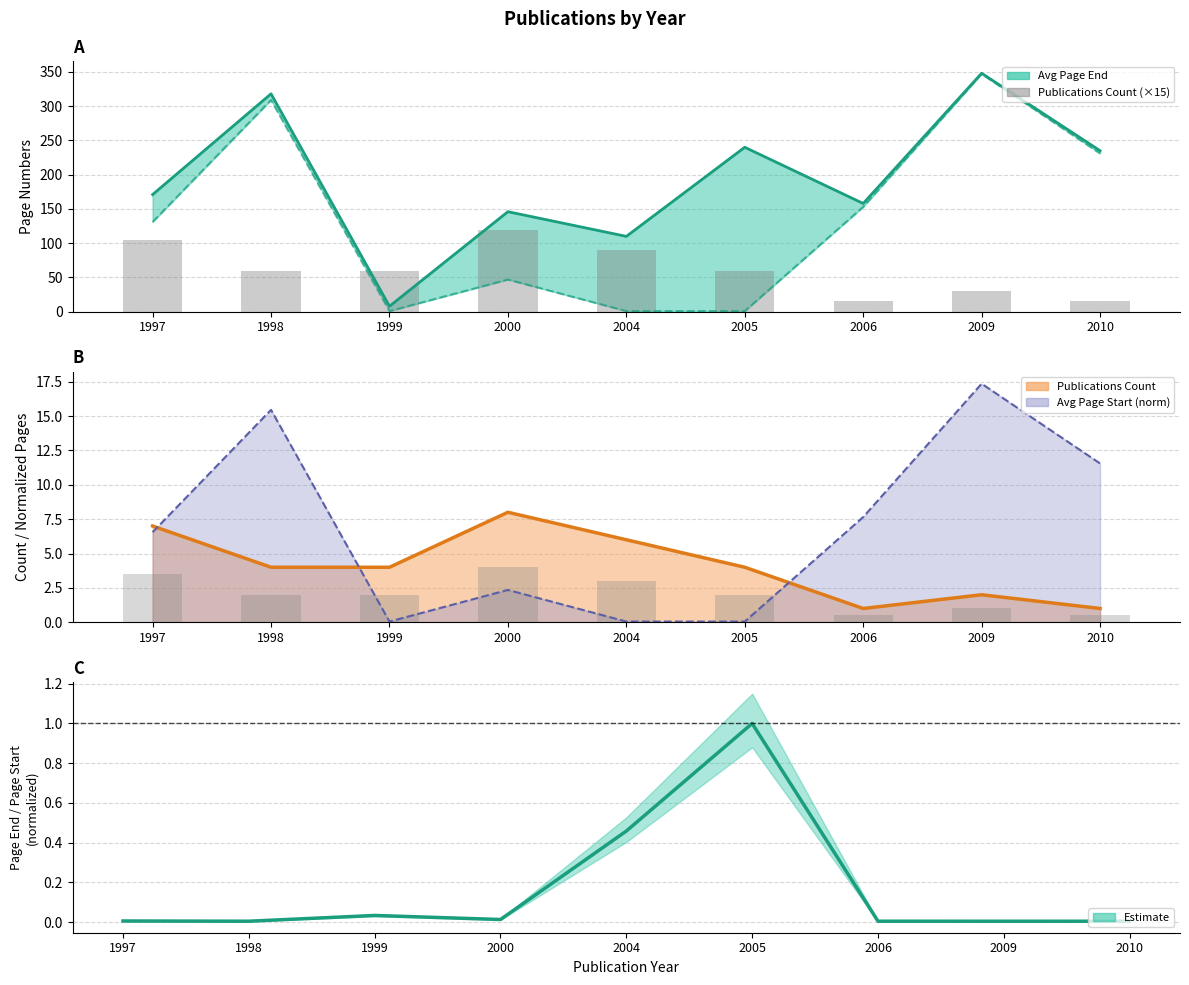

What is the value of the 7th bar from the left?

15